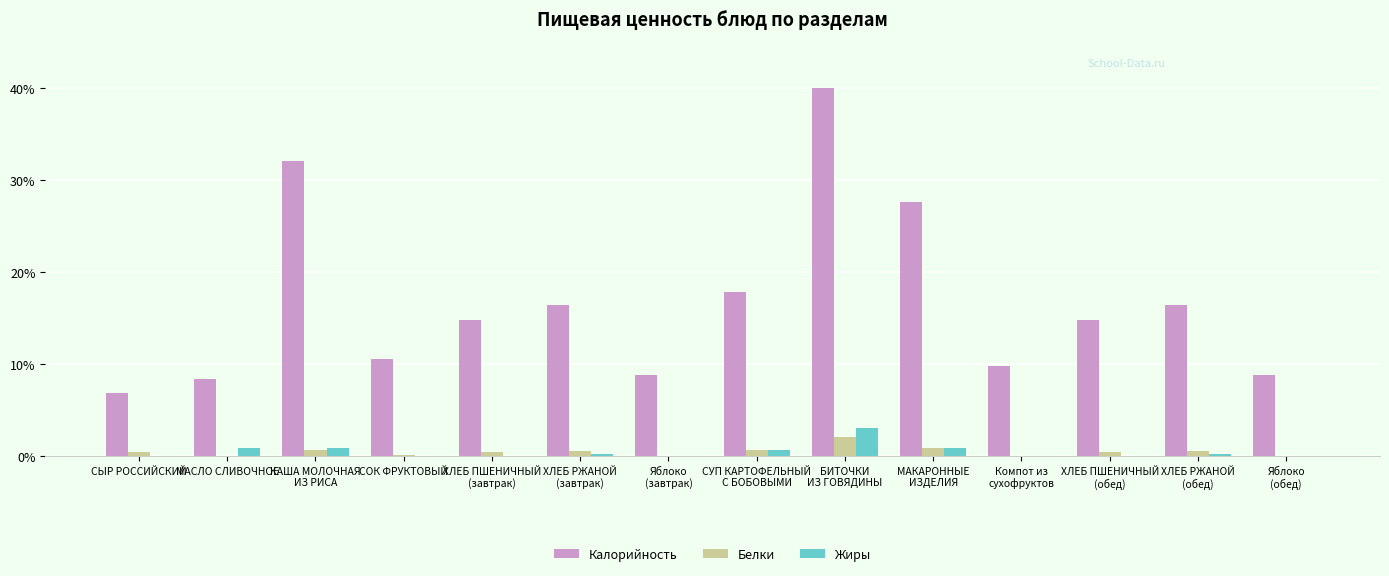

What are all the series names shown in the legend?

Калорийность, Белки, Жиры